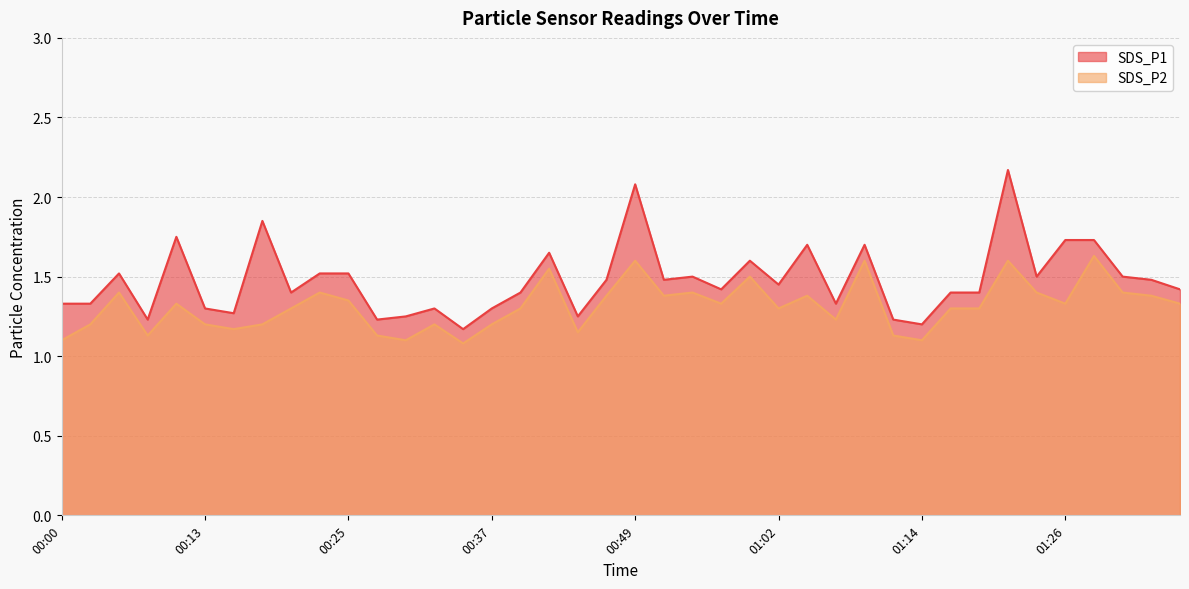

What is the label of the 32nd point from the right?

00:20